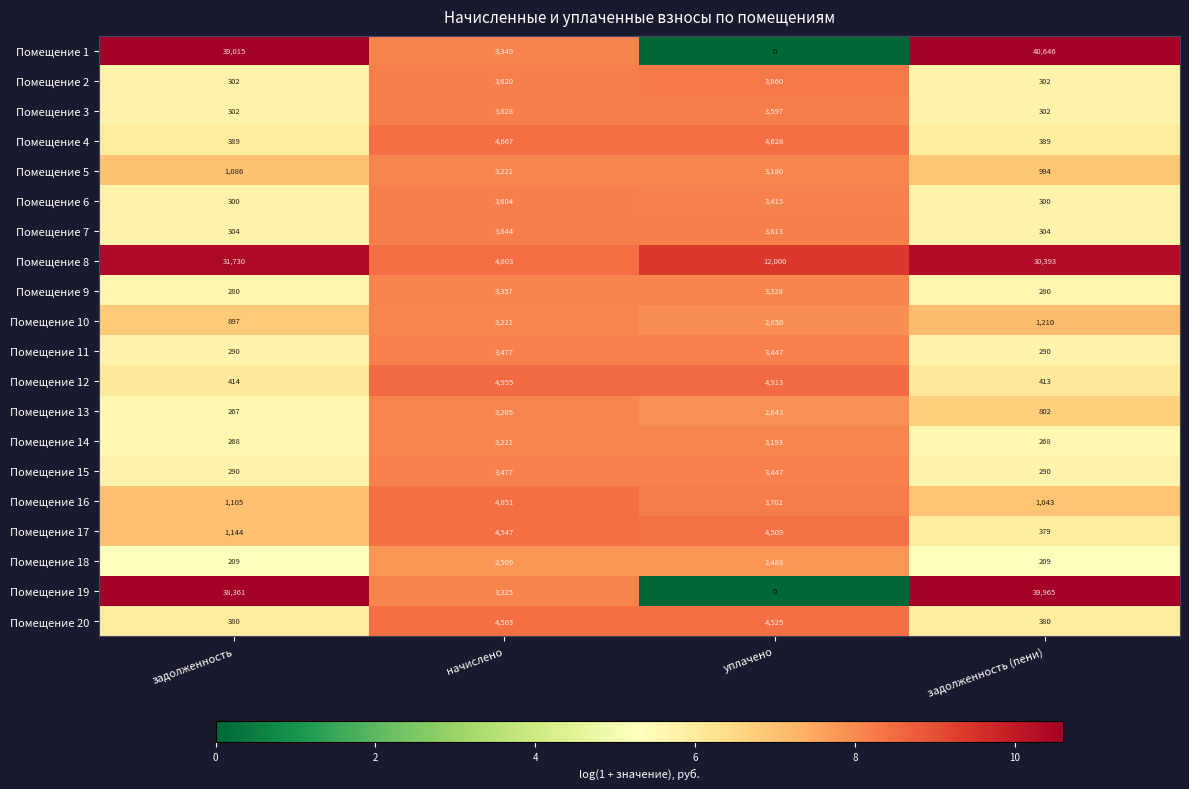

Count the number of categories in the chart.

4